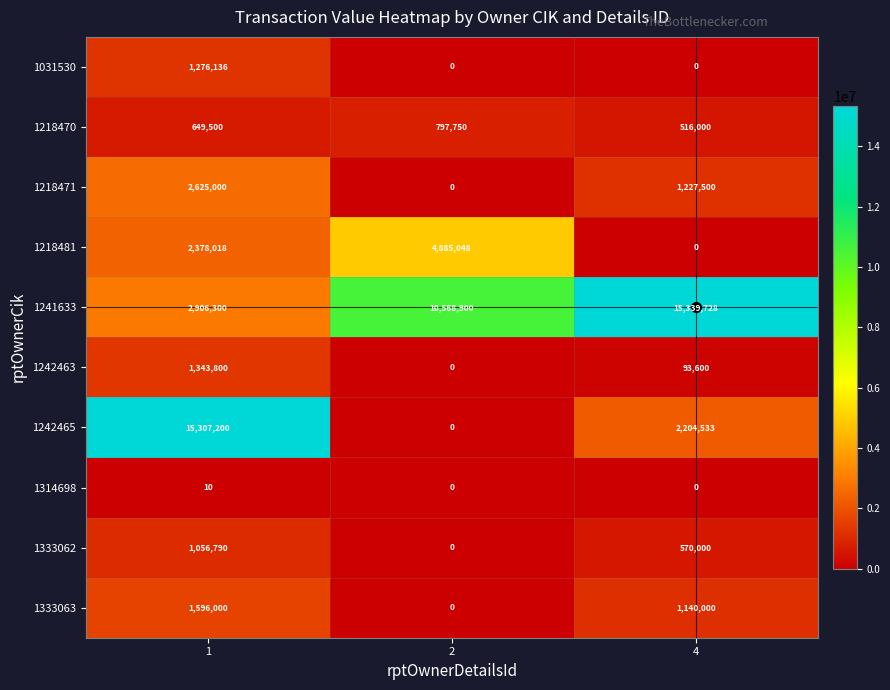

What is the difference between the maximum and minimum values in the 1218470 series?

281750